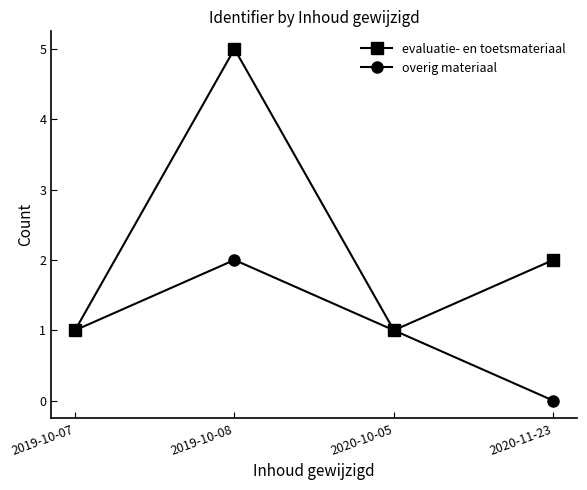

What is the difference between the highest and lowest values at 2019-10-08?

3